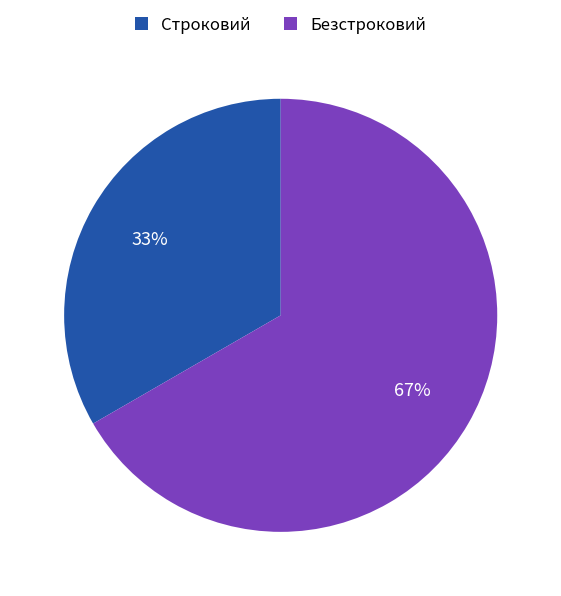

How many slices are in this pie chart?

2